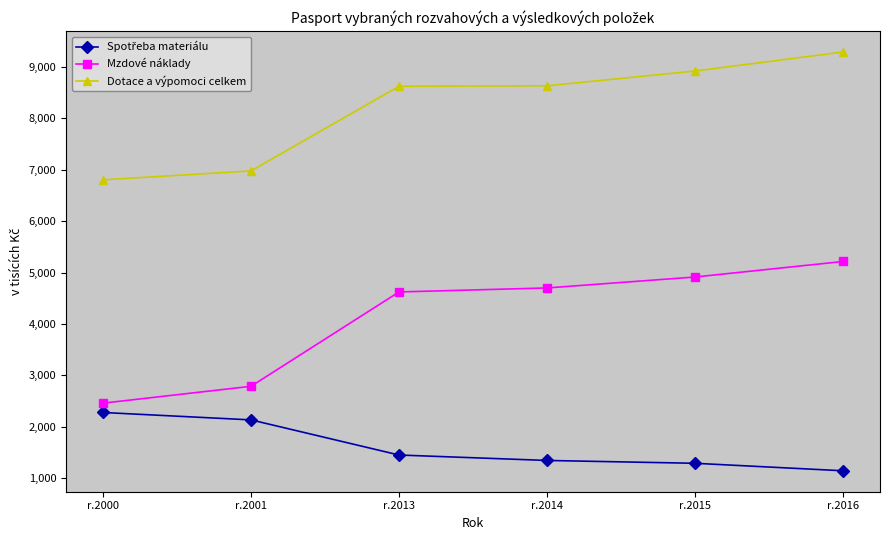

Is it true that Dotace a výpomoci celkem equals 8627 at r.2013?

True